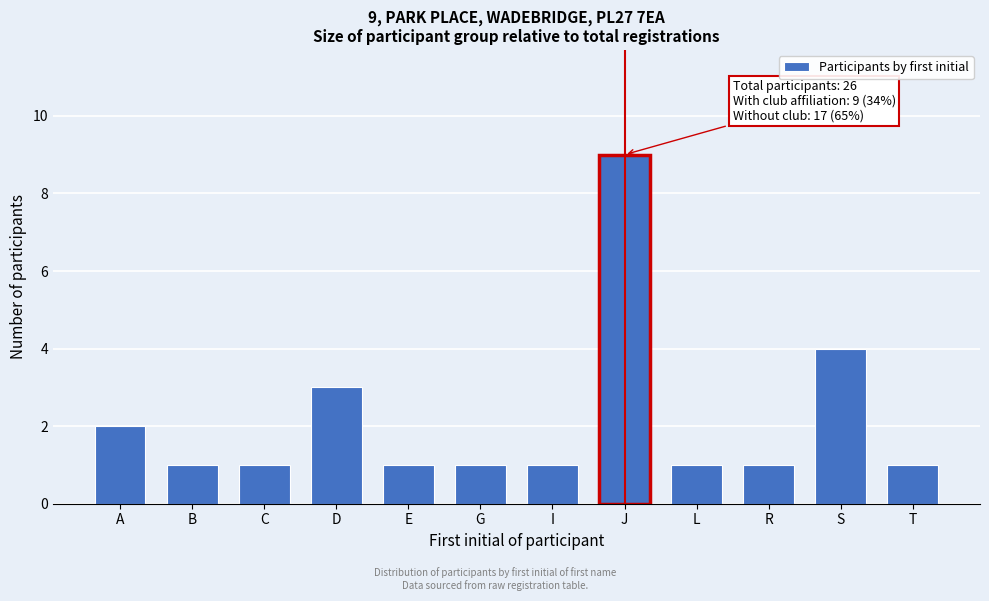

Reading left to right, extract all data points from this chart.

2	1	1	3	1	1	1	9	1	1	4	1